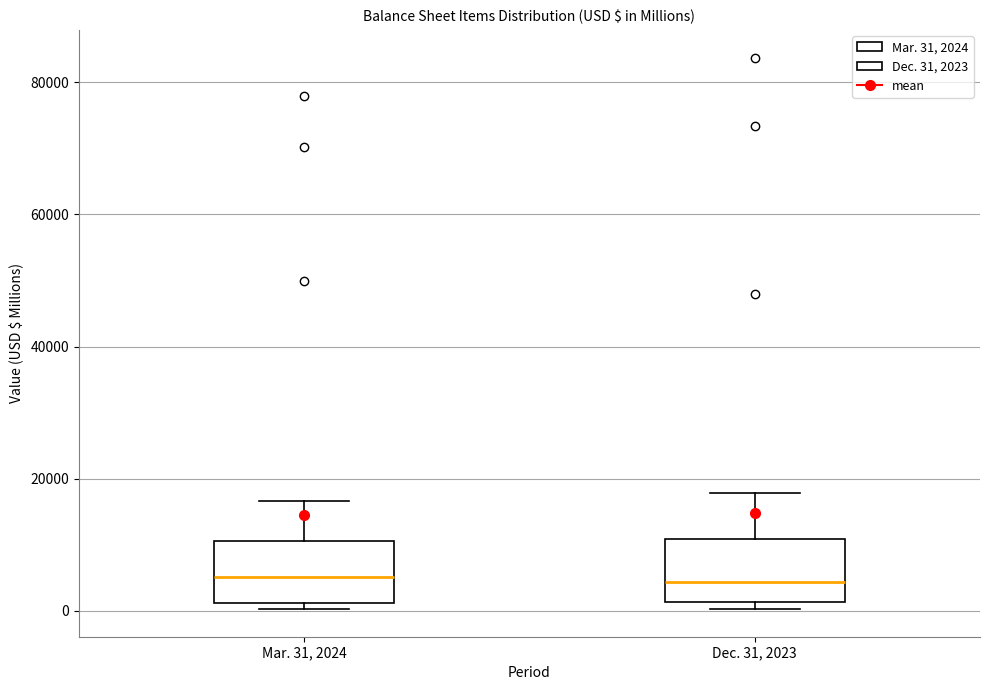

Reading left to right, read every box against the y-axis: the position of its median line, the range the box covers, and the ends of its whiskers. The values are not printed on the chart, so give them approximately, as read against the axis.

Mar. 31, 2024: median 6000, box 2000 to 10000, whiskers 0 to 16000
Dec. 31, 2023: median 4000, box 2000 to 10000, whiskers 0 to 18000